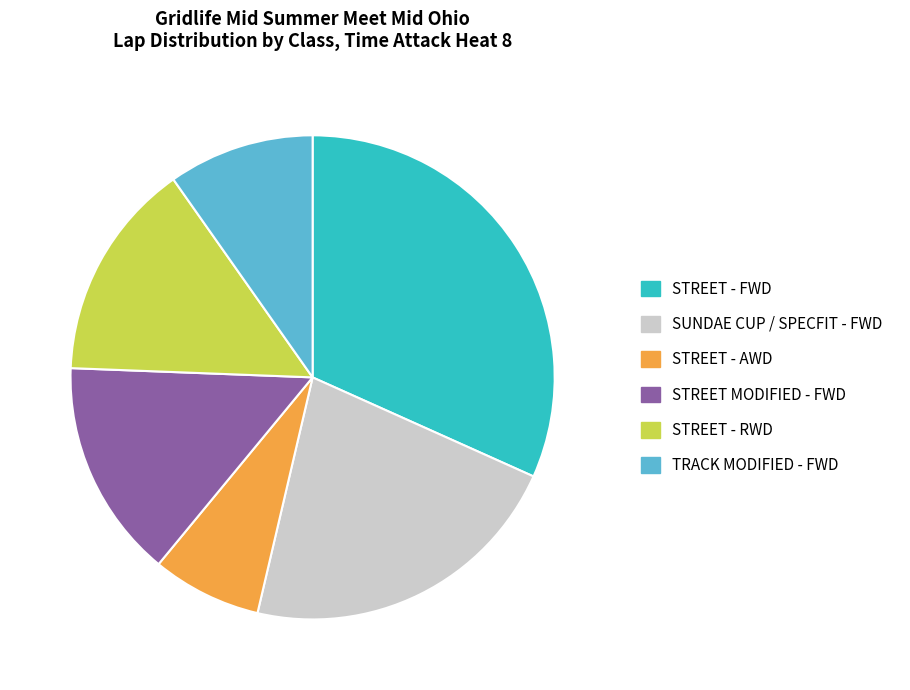

Which slice is the largest?

STREET - FWD